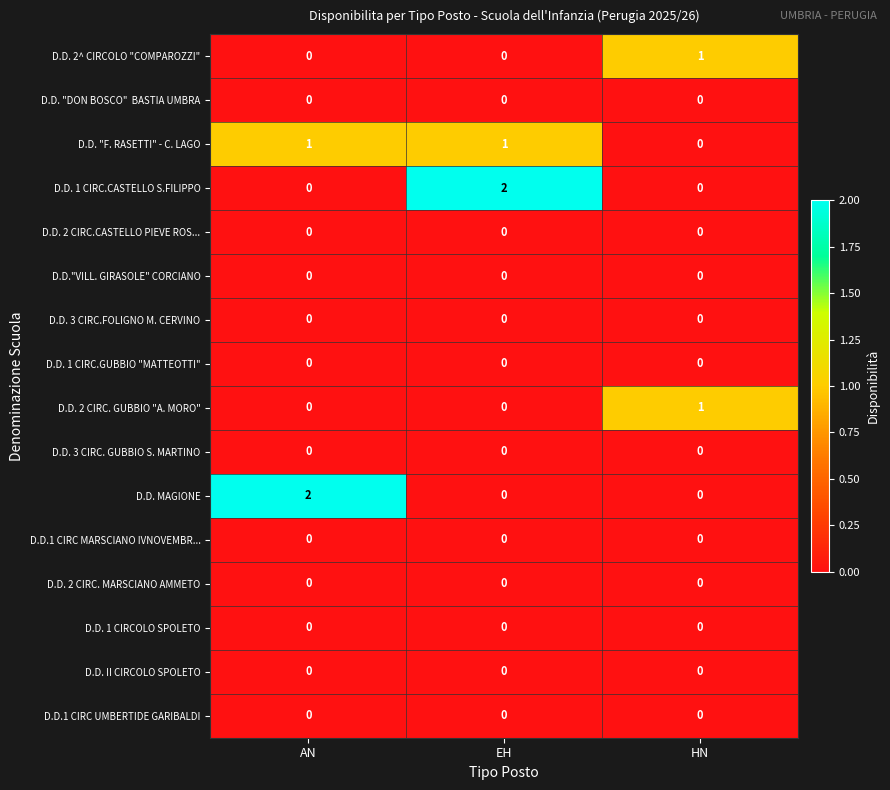

How many D.D. 2^ CIRCOLO "COMPAROZZI" values are between 0 and 1?

3